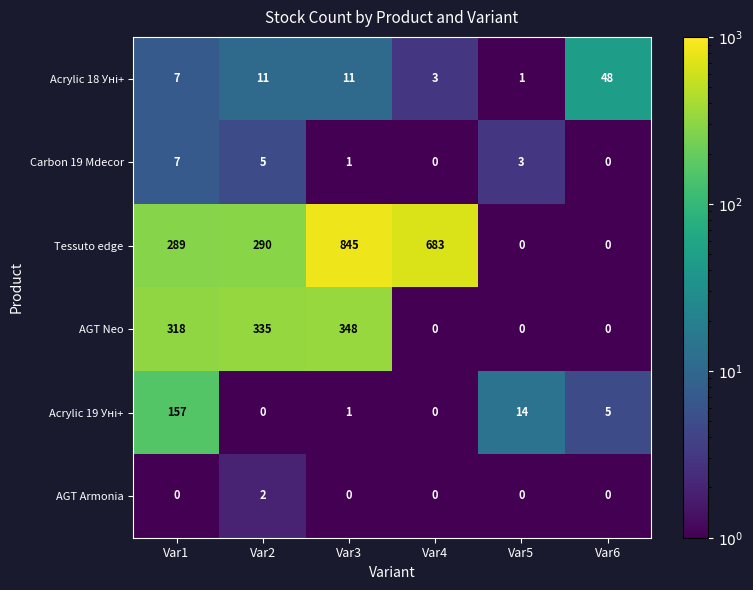

At which category is the sum across all series the highest?

Var3